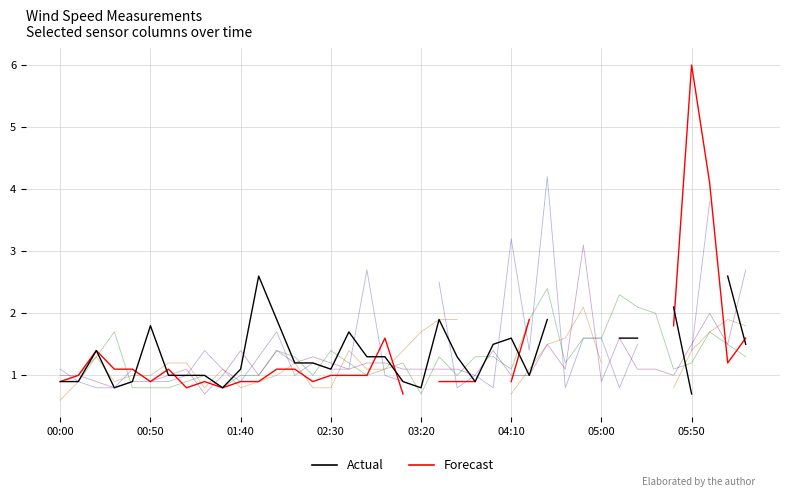

Which has a higher value, 29 or 03:20?

29